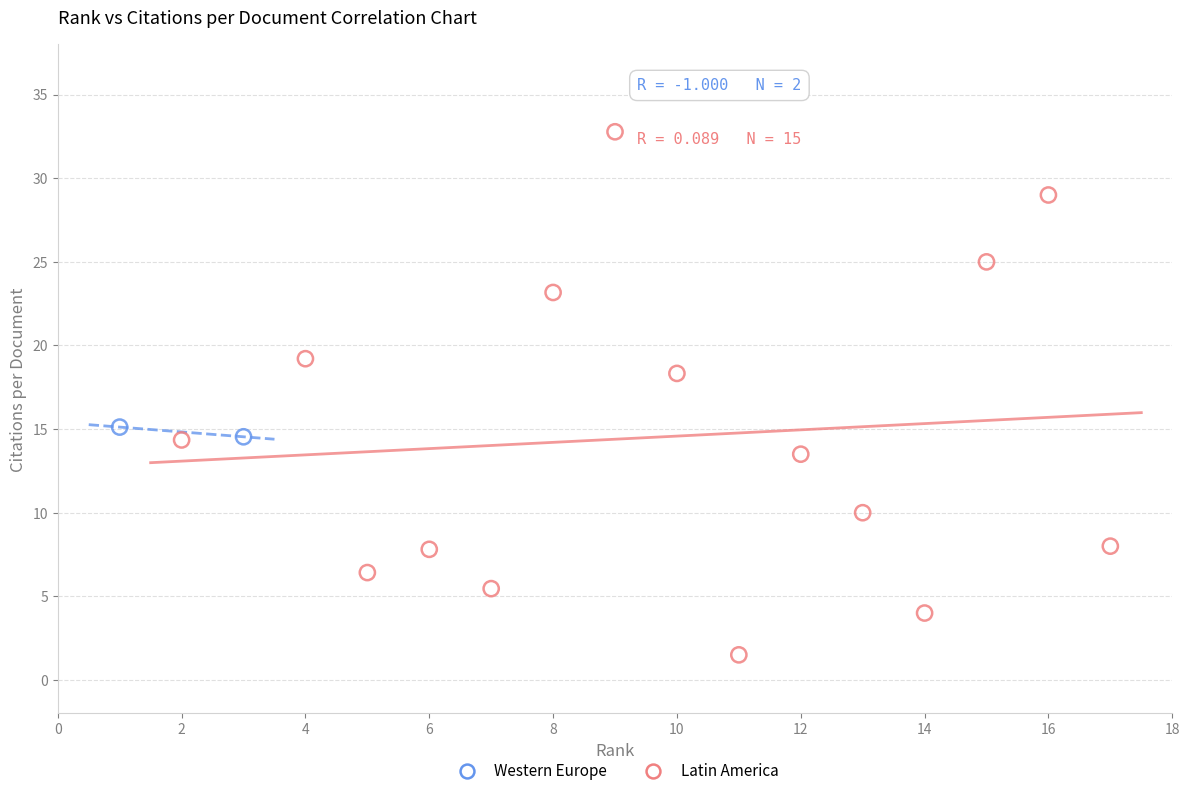

What are all the series names shown in the legend?

Western Europe, Latin America